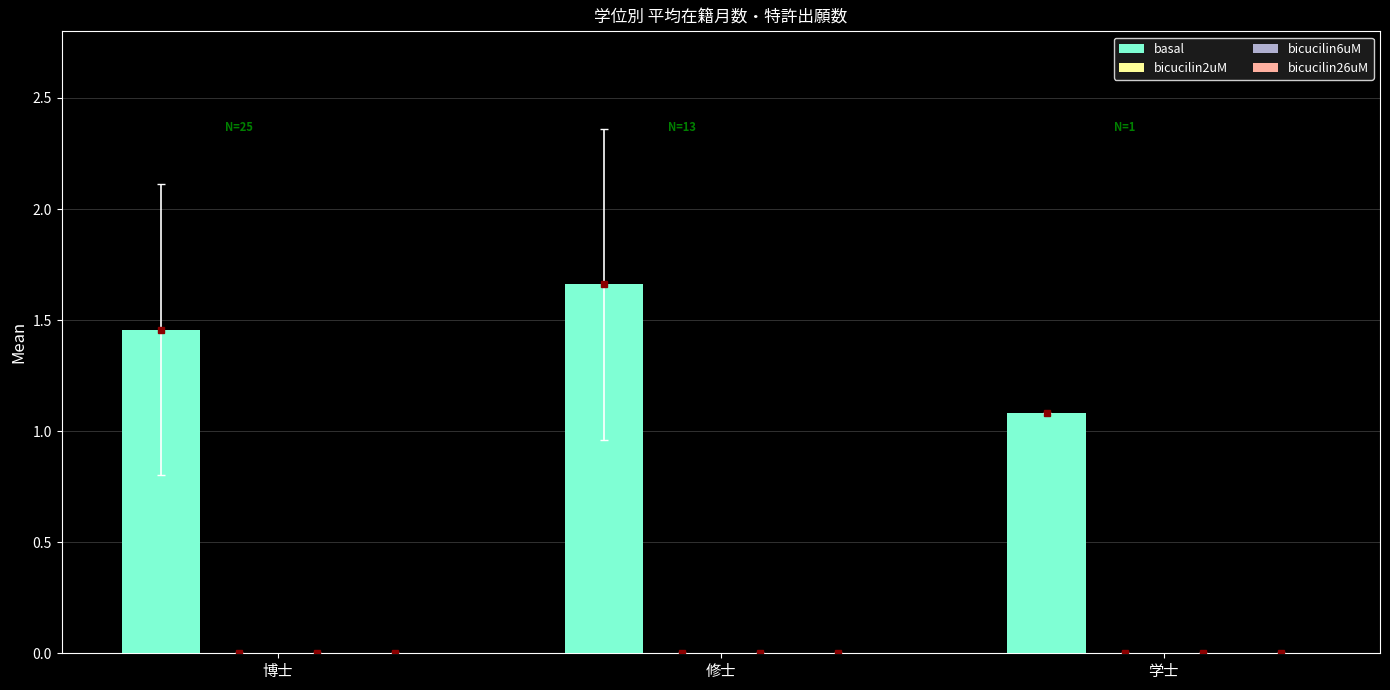

Count the values in the range 1 to 2.

3